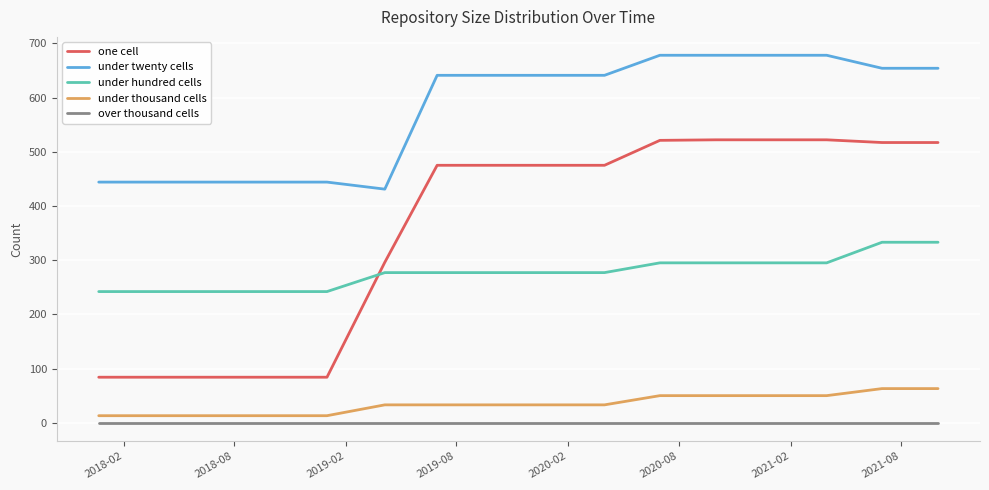

What is the greatest value displayed?

678